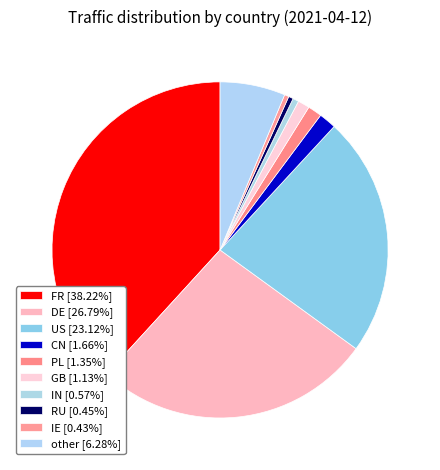

How many slices are in this pie chart?

10